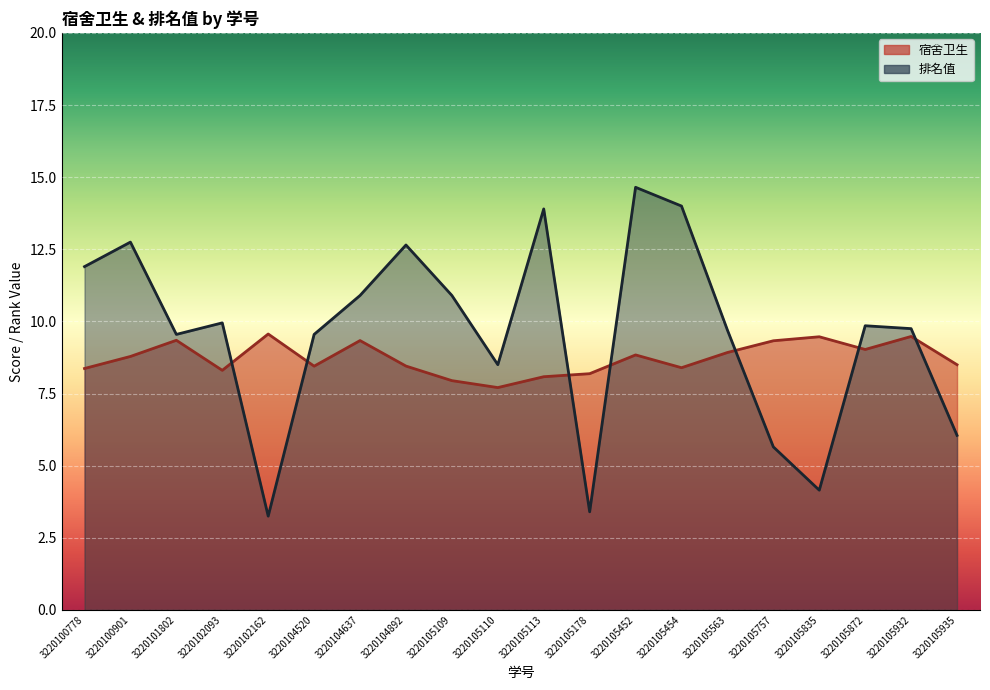

Which series has the largest total across all categories?

排名值